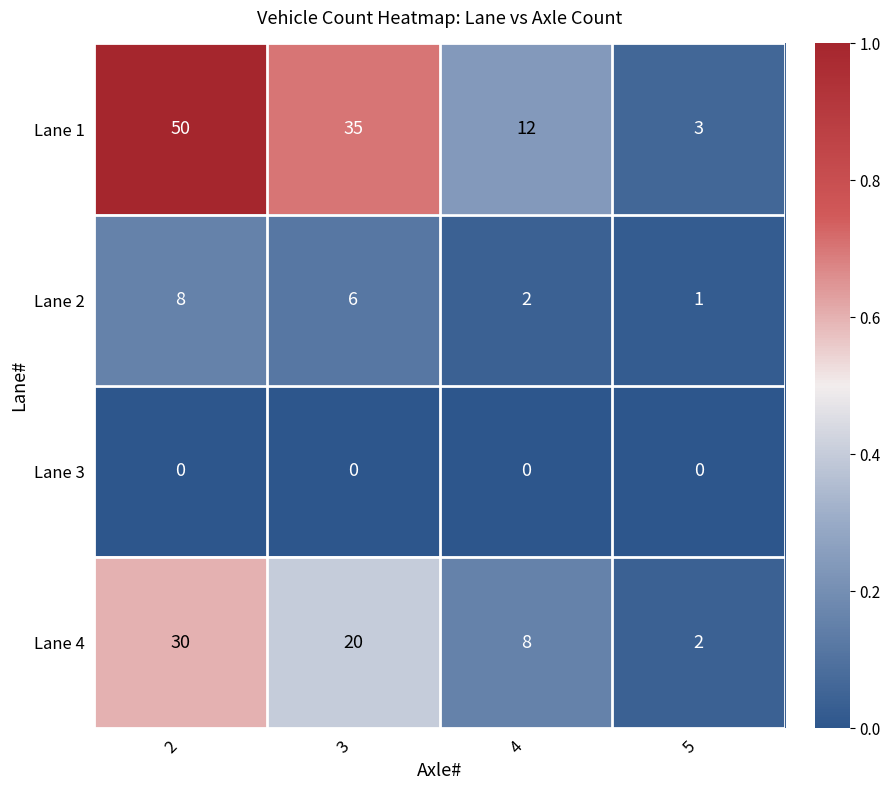

Reading left to right, what are all the values shown in this chart?

Lane 1: 50	35	12	3
Lane 2: 8	6	2	1
Lane 3: 0	0	0	0
Lane 4: 30	20	8	2